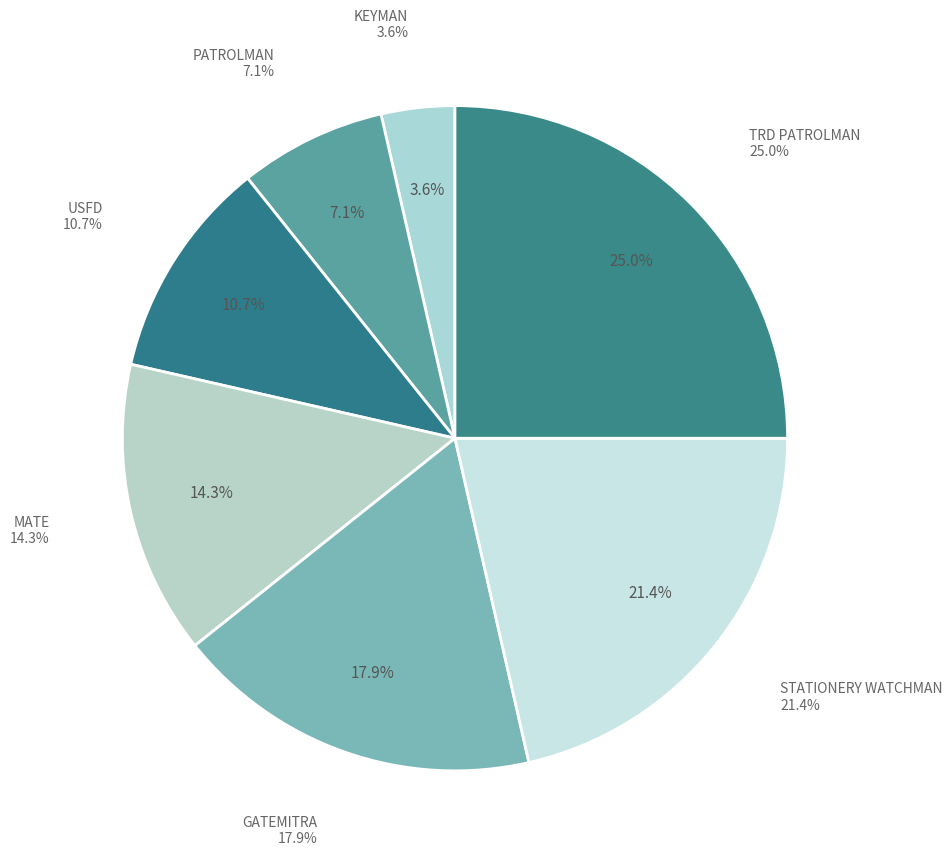

Which has a higher value, MATE or TRD PATROLMAN?

TRD PATROLMAN